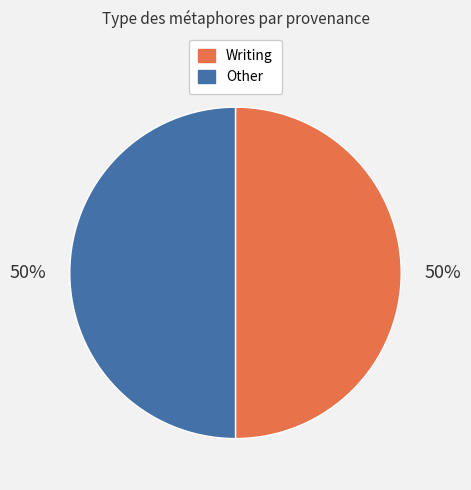

How many slices are in this pie chart?

2